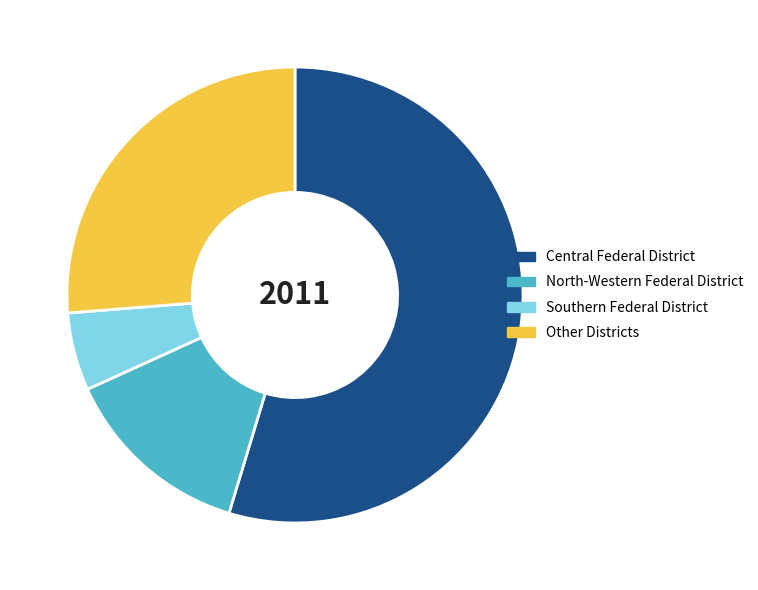

Is the sum of North-Western Federal District and Central Federal District greater than half?

Yes